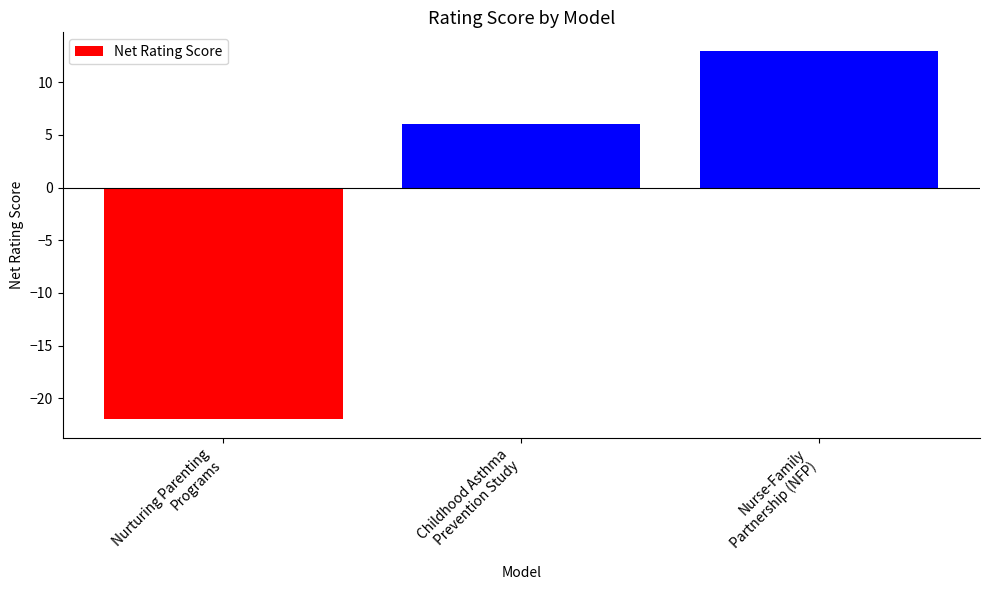

What is the smallest value displayed?

-22